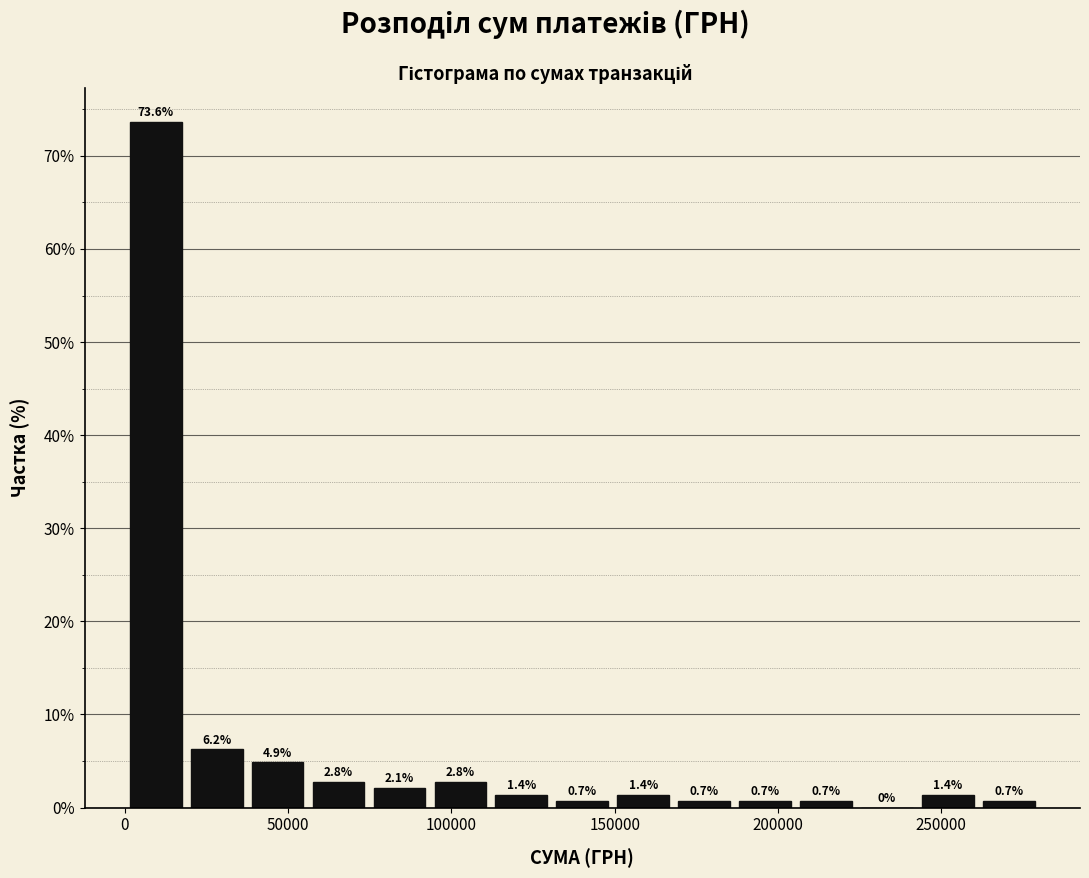

Around what value on the x-axis is the tallest bar? Give the approximate position of its centre, as read against the axis.

10000